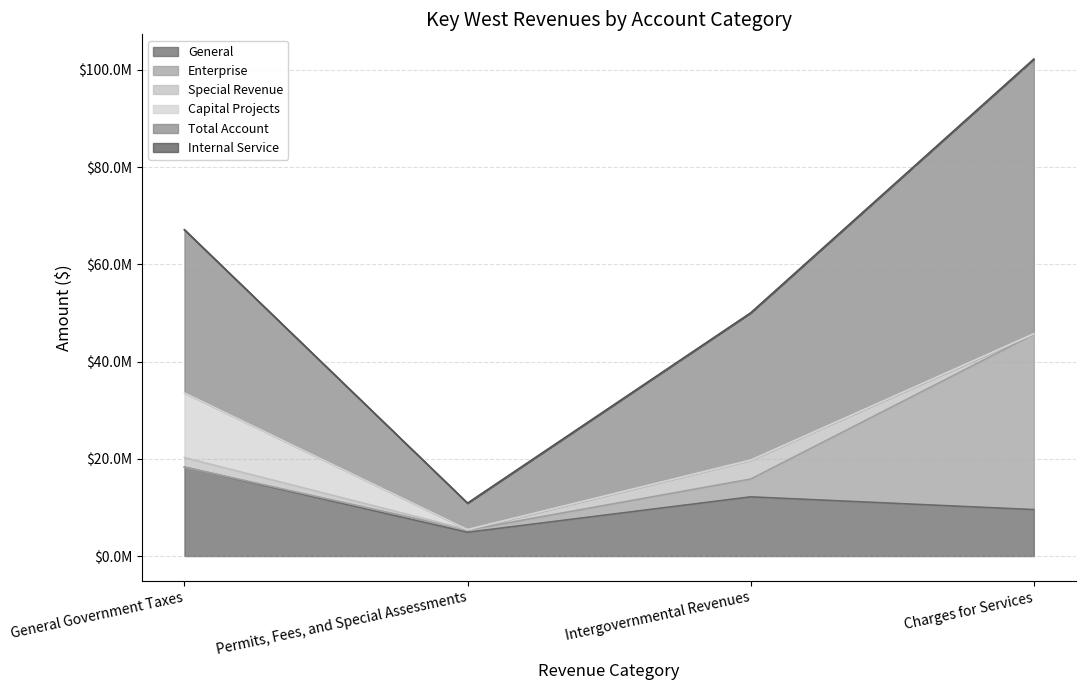

Reading right to left, extract all data points from this chart.

General: 9556429	12177571	4891813	18297648
Enterprise: 36040765	3660069	464569	0
Special Revenue: 119543	3786962	81183	1963442
Capital Projects: 0	127670	0	13293562
Total Account: 56493114	30261664	5437631	33554652
Internal Service: 0	0	66	0